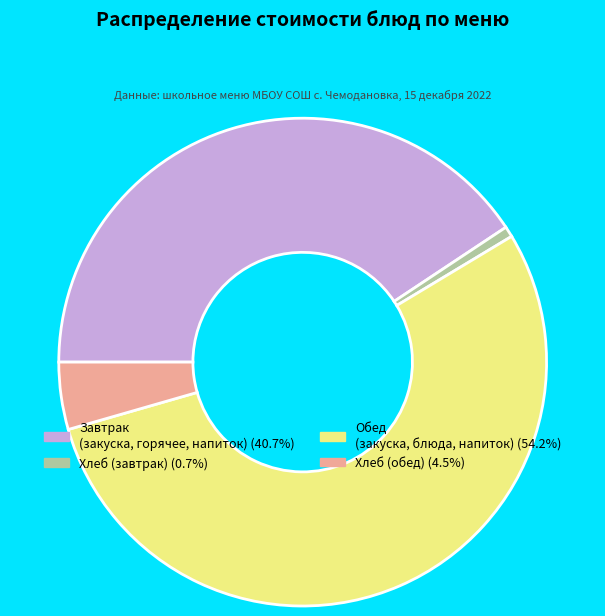

Count the number of slices in the pie.

4